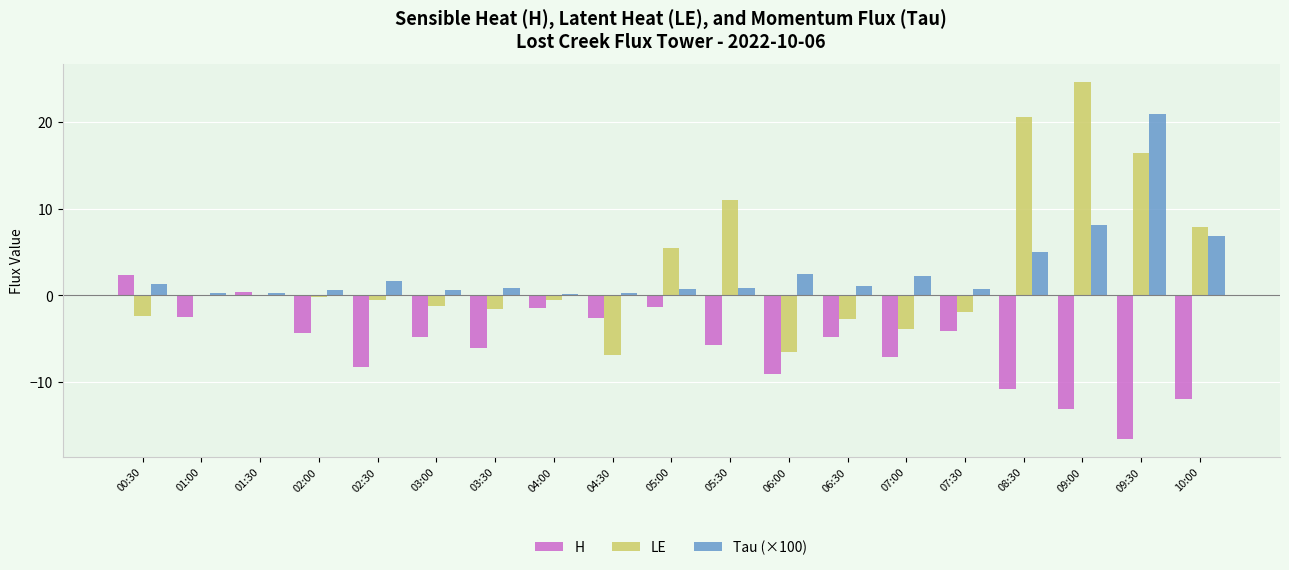

At which category does the chart reach its peak across all series?

09:00